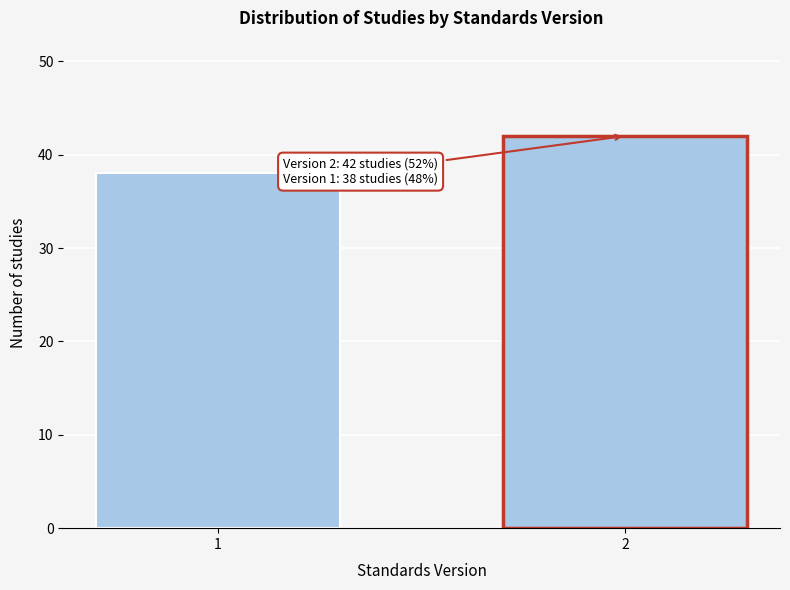

Reading left to right, what are all the values shown in this chart?

38	42